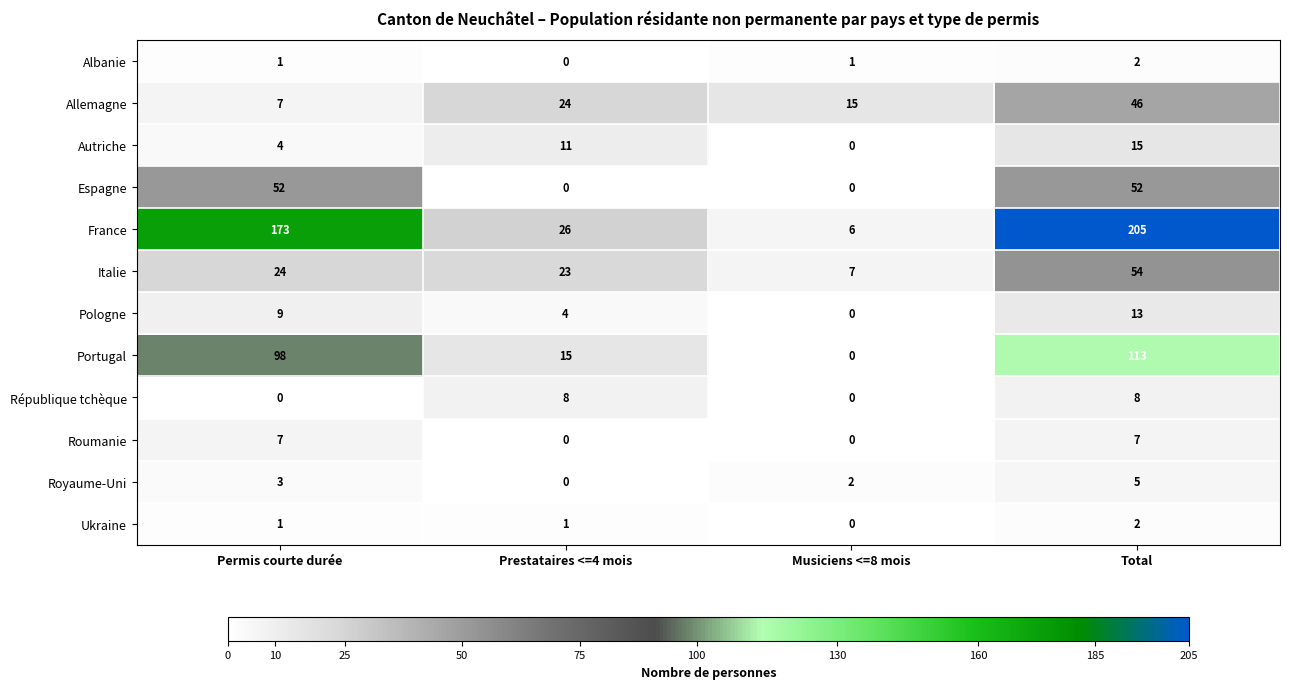

How many categories are shown in the chart?

4